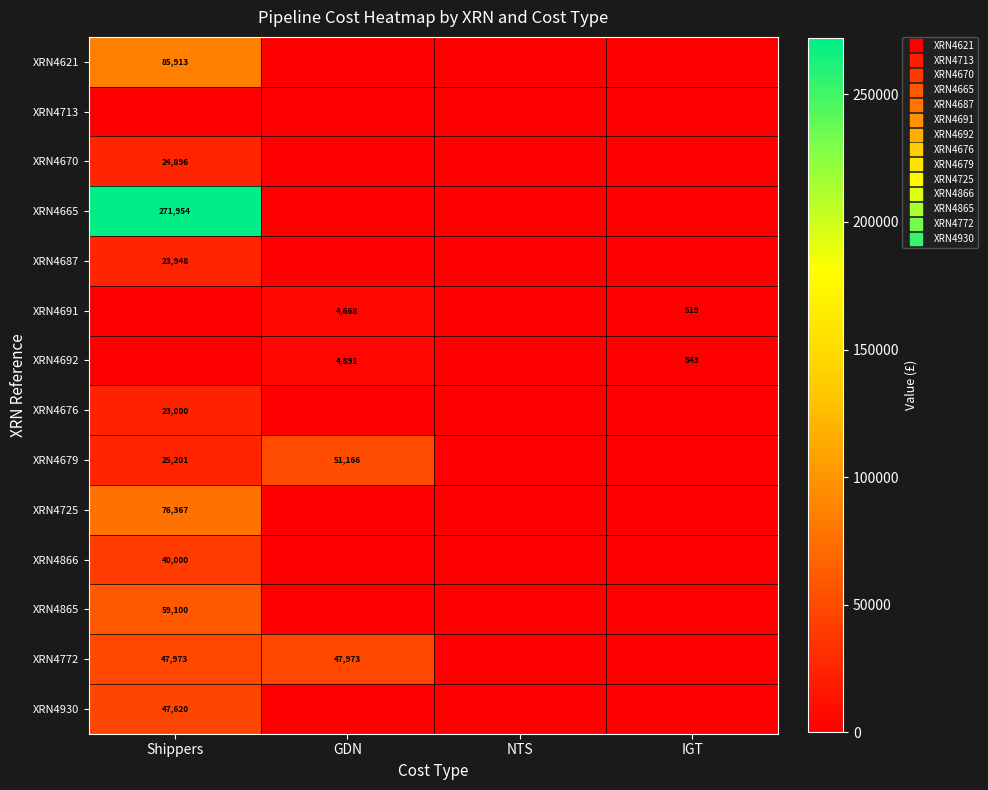

True or false: XRN4692 has a value of 178.8 at IGT.

False